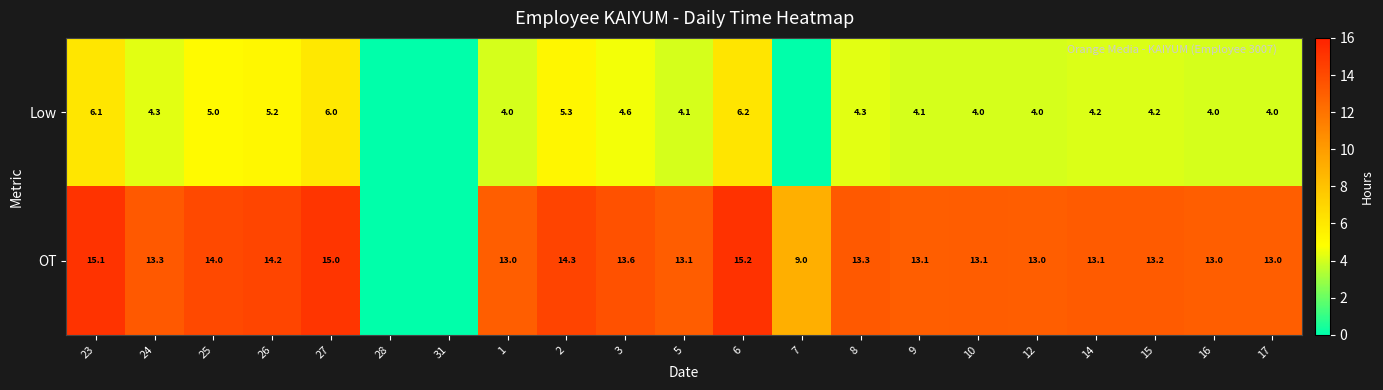

What is the spread (max minus min) of values at 26?

9.0